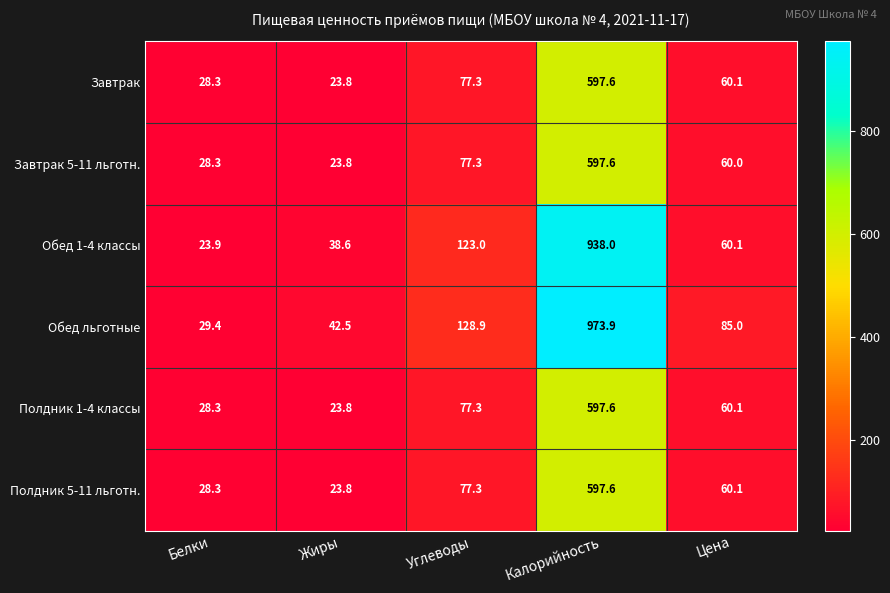

Reading right to left, what are all the values shown in this chart?

Завтрак: Цена=60.1	Калорийность=597.6	Углеводы=77.3	Жиры=23.8	Белки=28.3
Завтрак 5-11 льготн.: Цена=60.0	Калорийность=597.6	Углеводы=77.3	Жиры=23.8	Белки=28.3
Обед 1-4 классы: Цена=60.1	Калорийность=938.0	Углеводы=123.0	Жиры=38.6	Белки=23.9
Обед льготные: Цена=85.0	Калорийность=973.9	Углеводы=128.9	Жиры=42.5	Белки=29.4
Полдник 1-4 классы: Цена=60.1	Калорийность=597.6	Углеводы=77.3	Жиры=23.8	Белки=28.3
Полдник 5-11 льготн.: Цена=60.1	Калорийность=597.6	Углеводы=77.3	Жиры=23.8	Белки=28.3